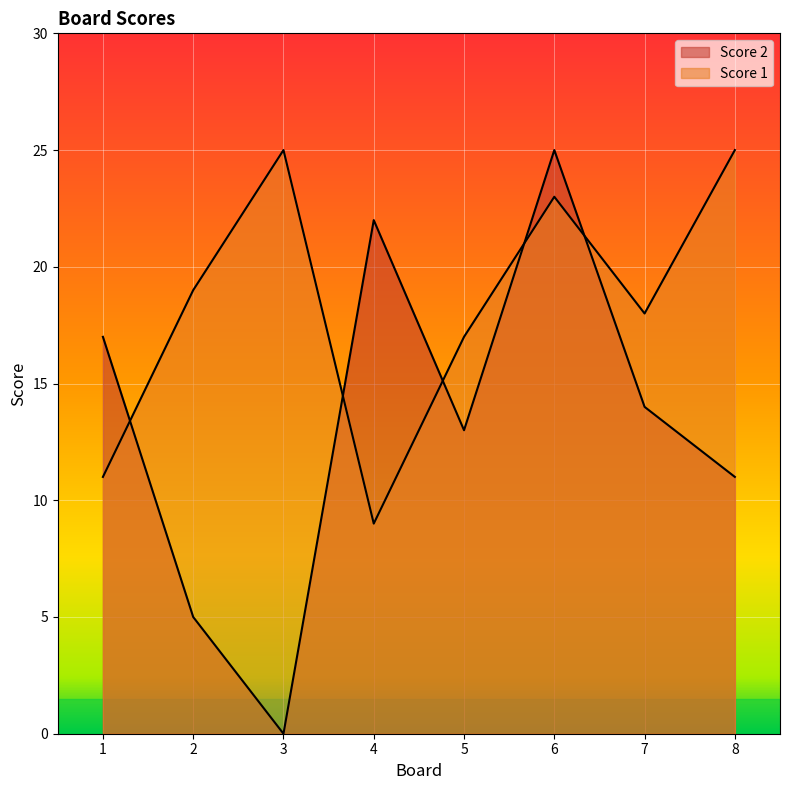

What is the value of the Score 1 point at the 3rd from the left?

25